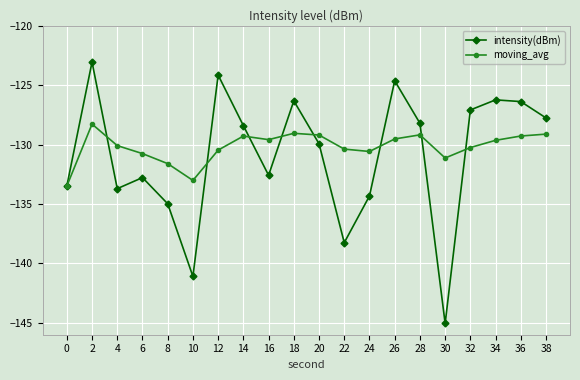

What is the difference between the moving_avg values at 28 and 32?

1.1